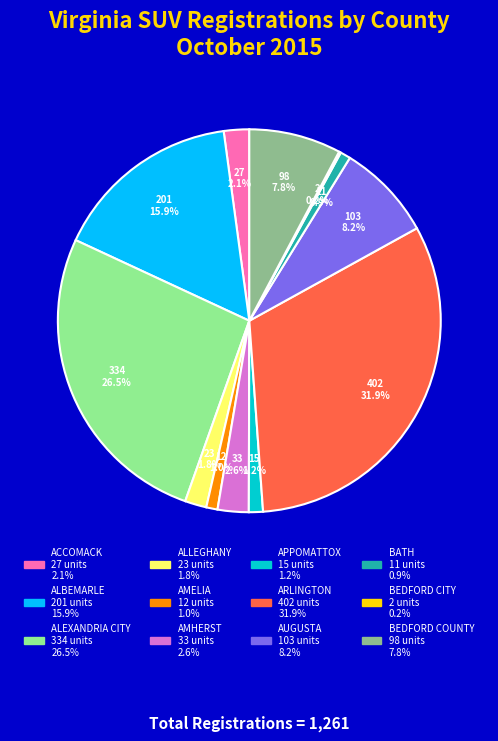

Is there a majority slice in this chart?

No